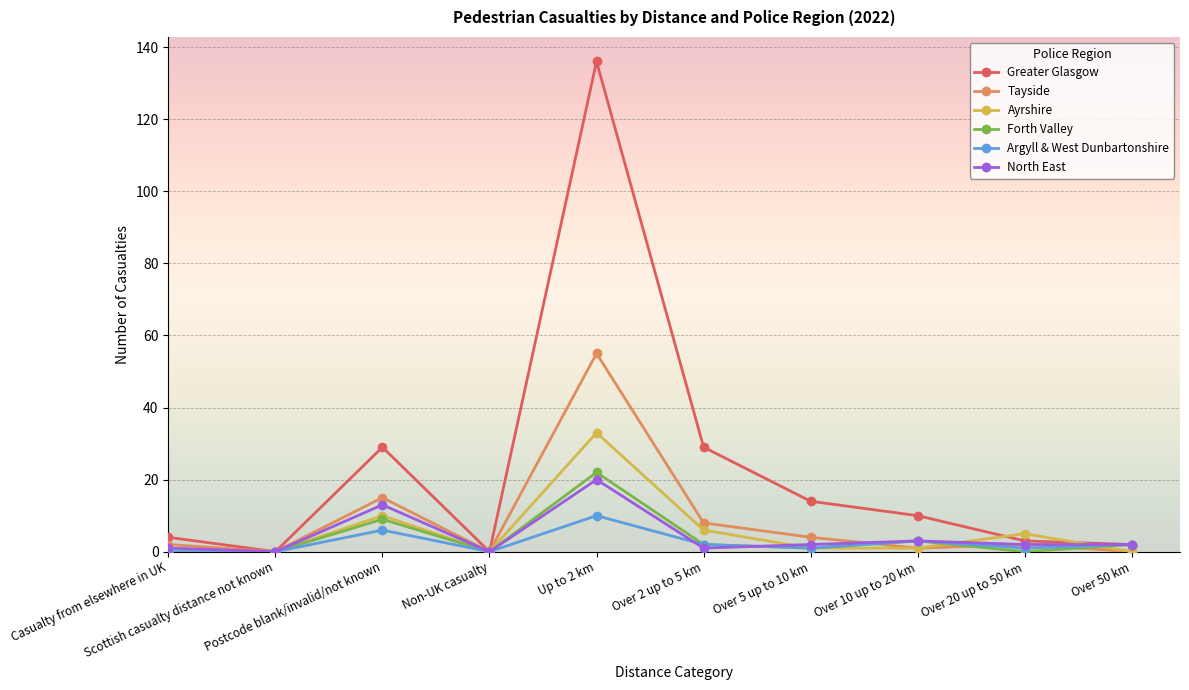

What is the difference between the maximum and minimum values in the Forth Valley series?

22